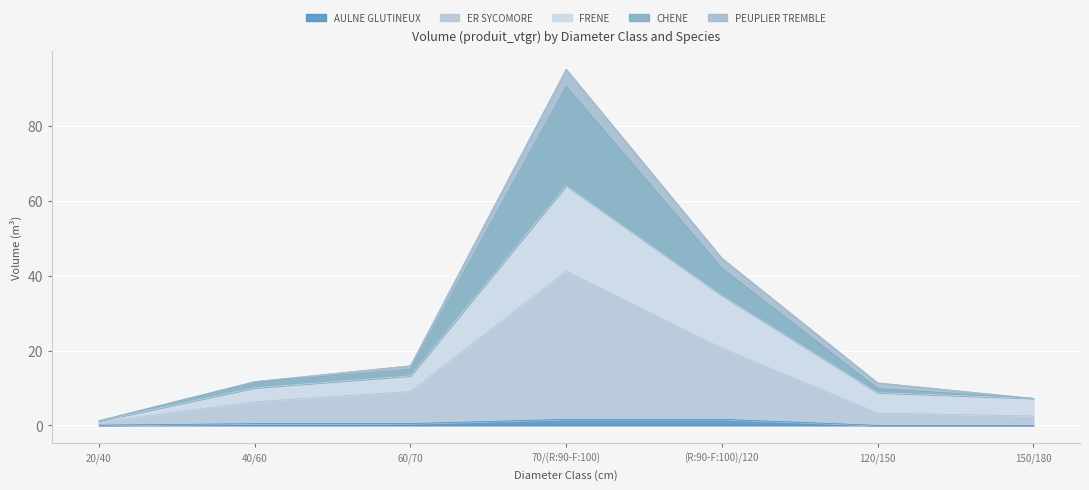

At which category is the sum across all series the highest?

70/(R:90-F:100)